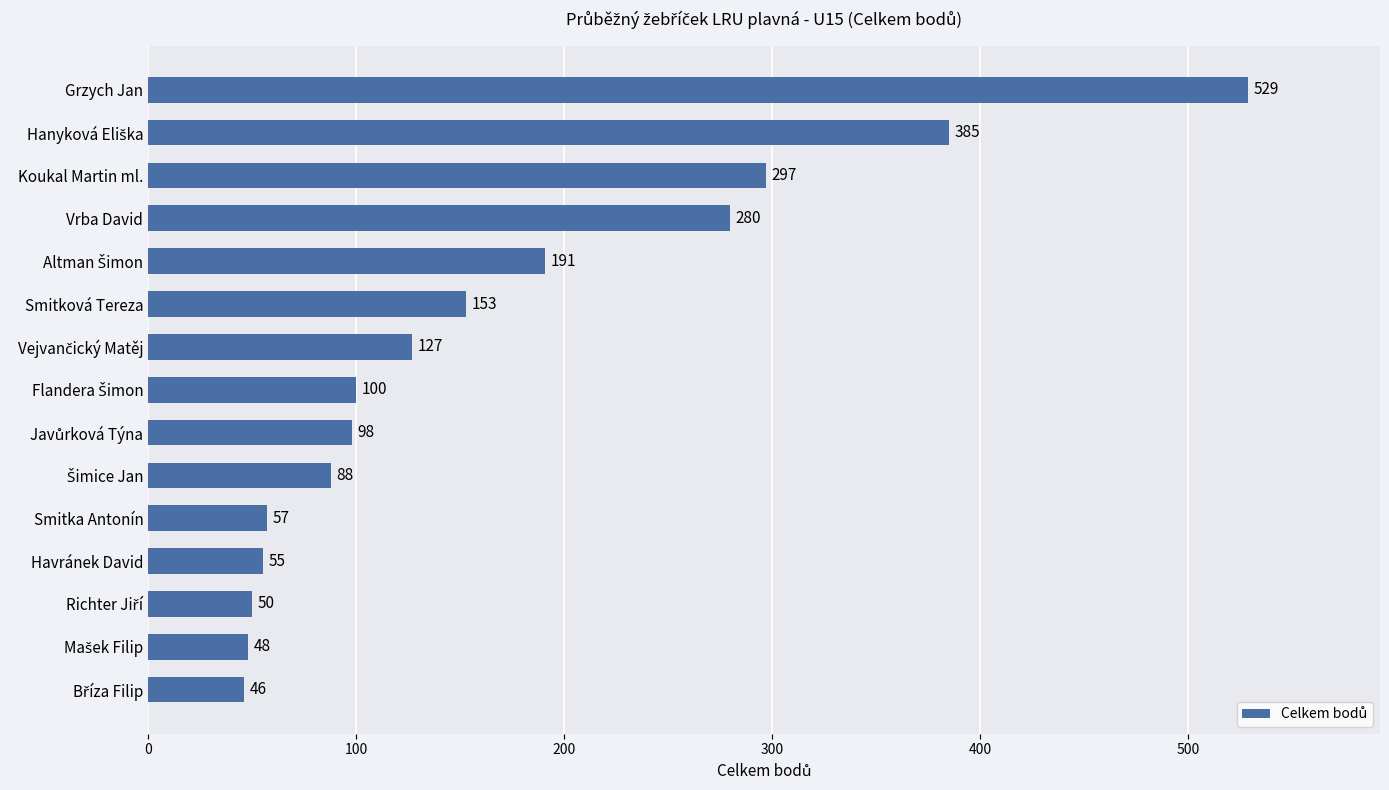

What is the greatest value displayed?

529